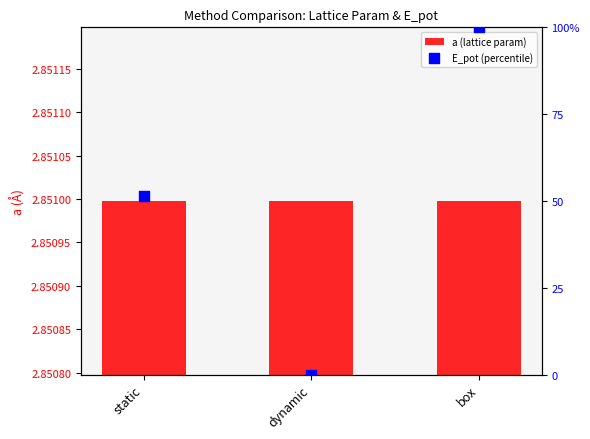

Which series reaches the maximum Y coordinate?

E_pot (percentile)